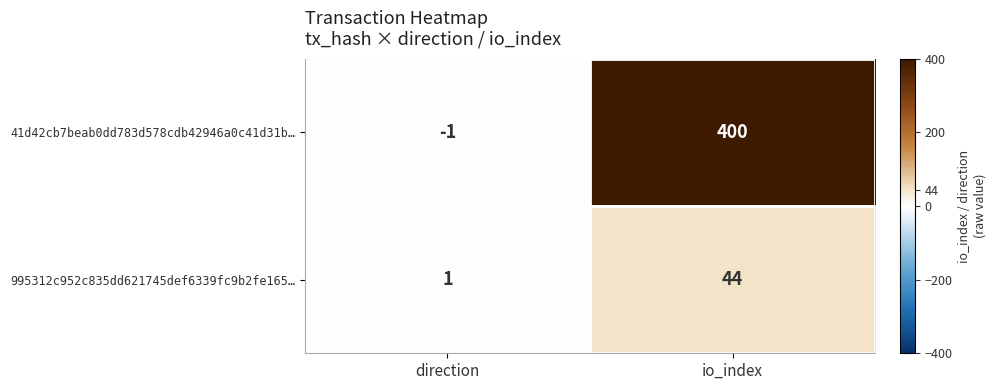

At which category does the chart reach its minimum across all series?

direction